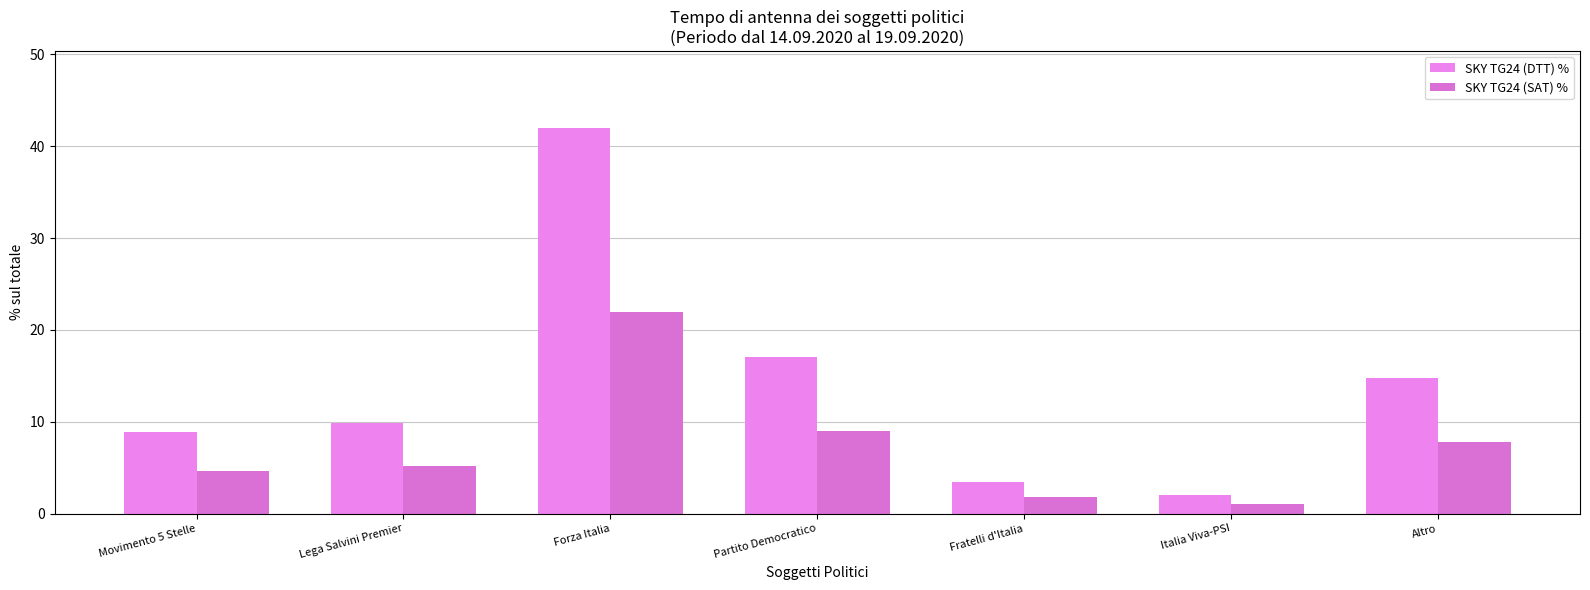

What is the value of the SKY TG24 (SAT) % bar at the 2nd from the left?

5.2